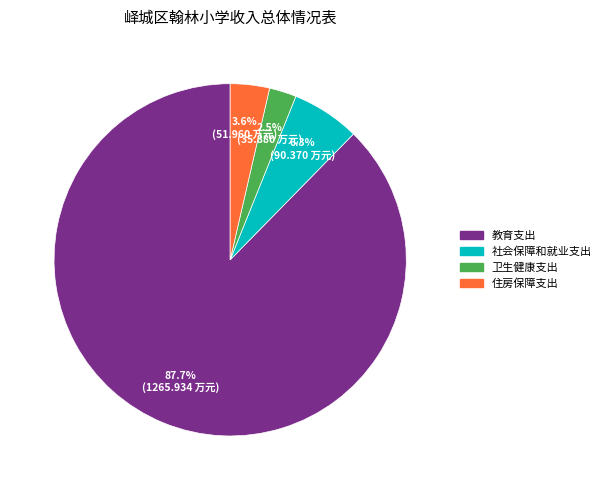

To the nearest percent, what is the average slice percentage?

25%